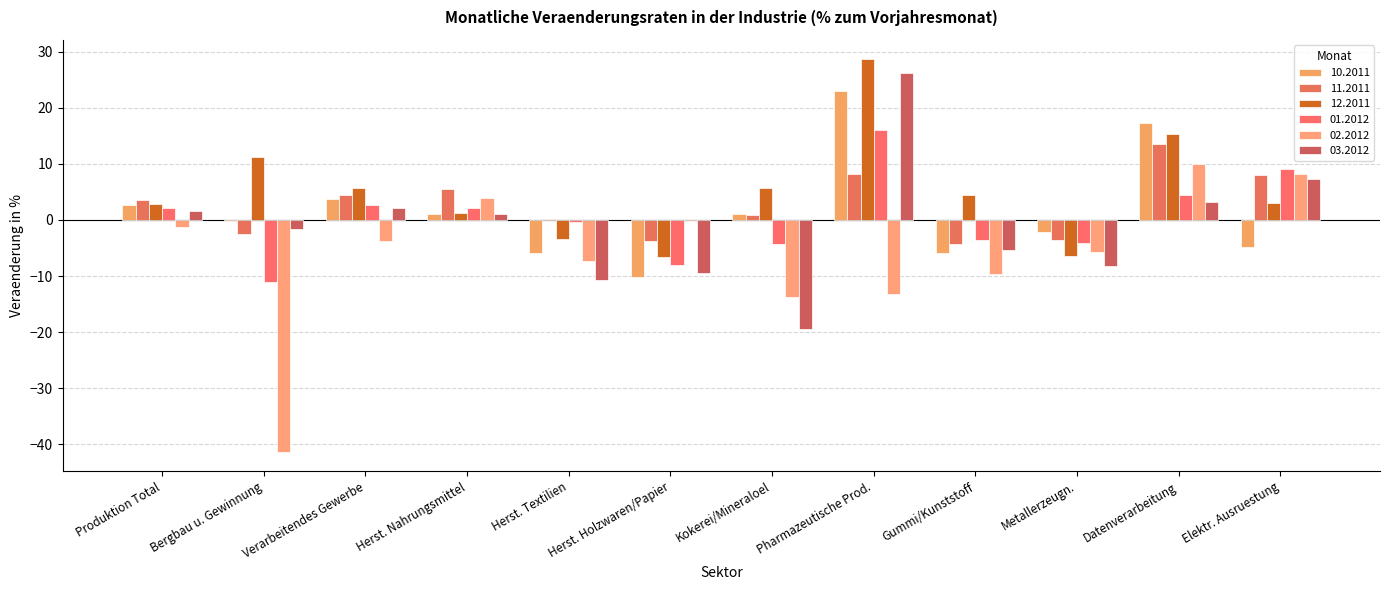

Reading left to right, extract all data points from this chart.

10.2011: 2.6	-0.3	3.7	1.0	-6.0	-10.1	1.0	23.1	-5.8	-2.1	17.3	-4.9
11.2011: 3.6	-2.5	4.4	5.6	0.2	-3.7	0.8	8.3	-4.3	-3.6	13.6	8.0
12.2011: 2.8	11.2	5.6	1.3	-3.3	-6.6	5.8	28.6	4.5	-6.4	15.2	3.0
01.2012: 2.1	-11.0	2.7	2.1	-0.3	-8.0	-4.3	16.0	-3.6	-4.1	4.5	9.0
02.2012: -1.2	-41.3	-3.7	3.9	-7.3	-0.1	-13.6	-13.2	-9.6	-5.8	10.0	8.2
03.2012: 1.6	-1.6	2.1	1.1	-10.7	-9.5	-19.4	26.1	-5.4	-8.2	3.1	7.3